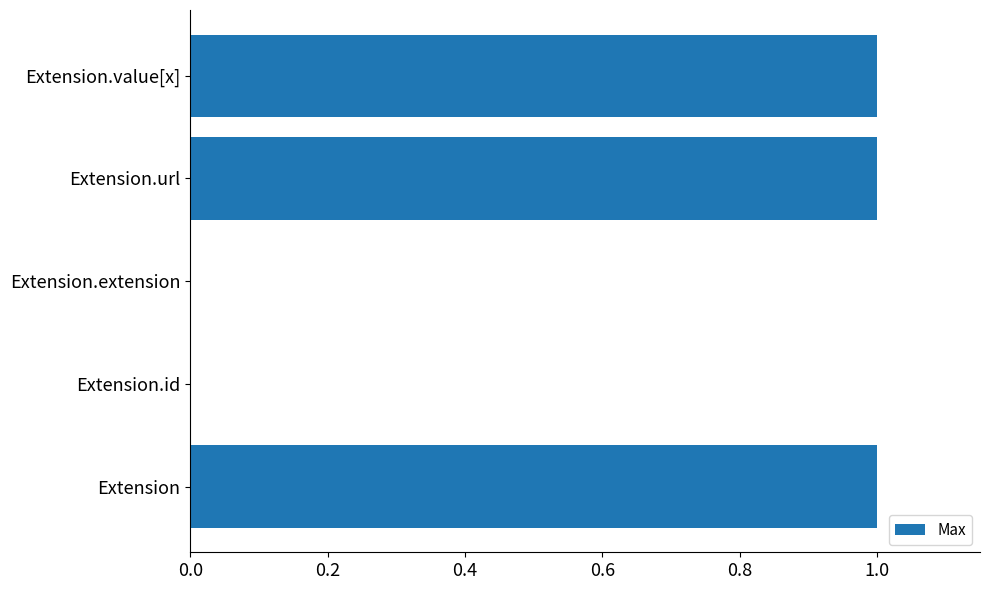

Which has a higher value, Extension or Extension.id?

Extension